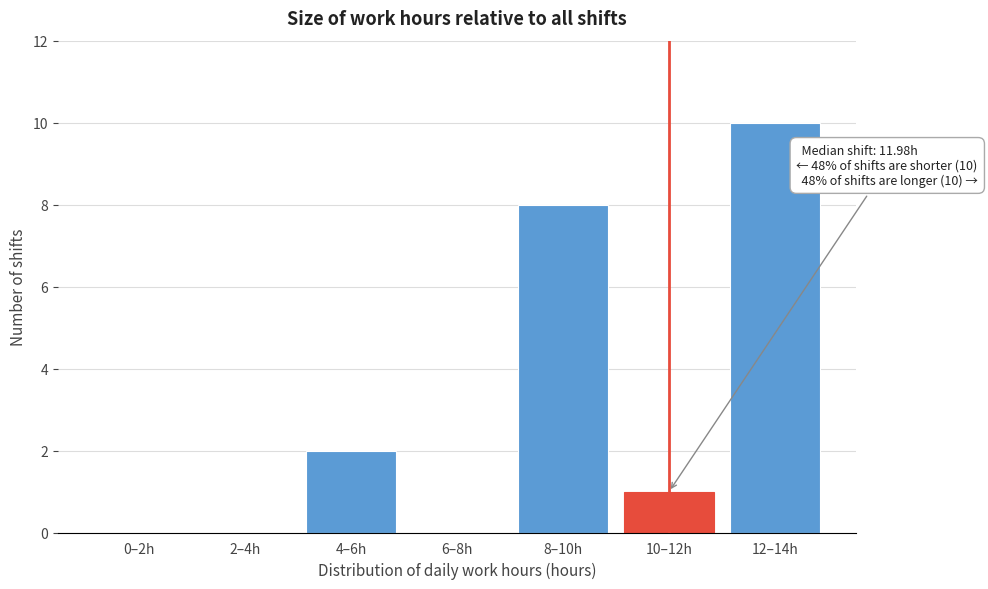

Reading left to right, what are all the values shown in this chart?

0–2h=0	2–4h=0	4–6h=2	6–8h=0	8–10h=8	10–12h=1	12–14h=10